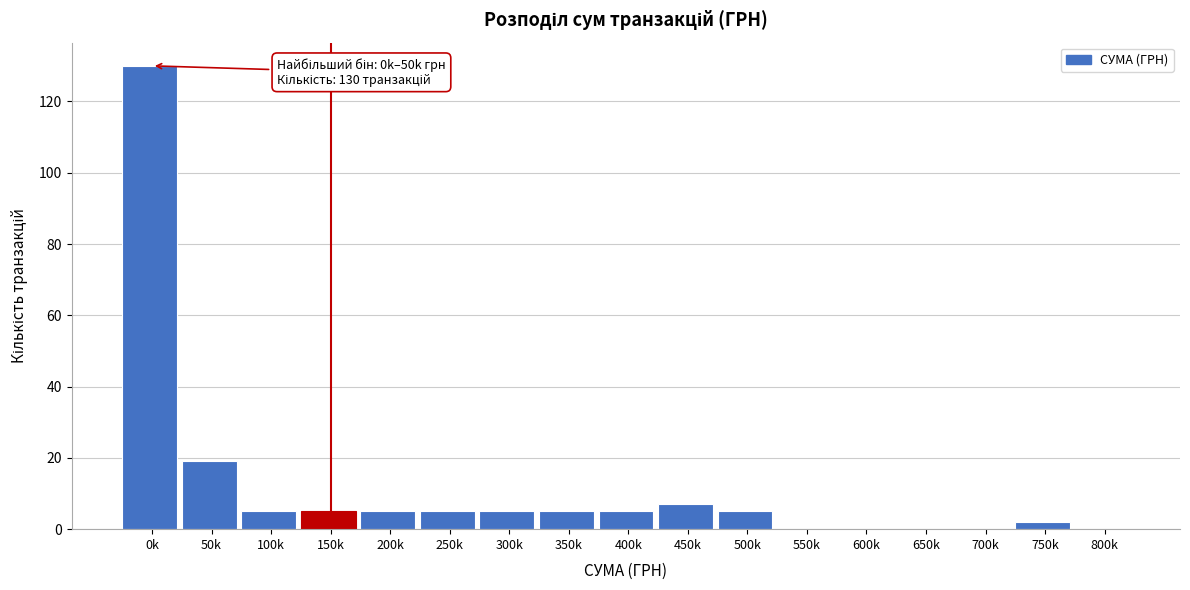

Reading left to right, transcribe all the data shown in this chart.

0k=130	50k=19	100k=5	150k=5	200k=5	250k=5	300k=5	350k=5	400k=5	450k=7	500k=5	550k=0	600k=0	650k=0	700k=0	750k=2	800k=0